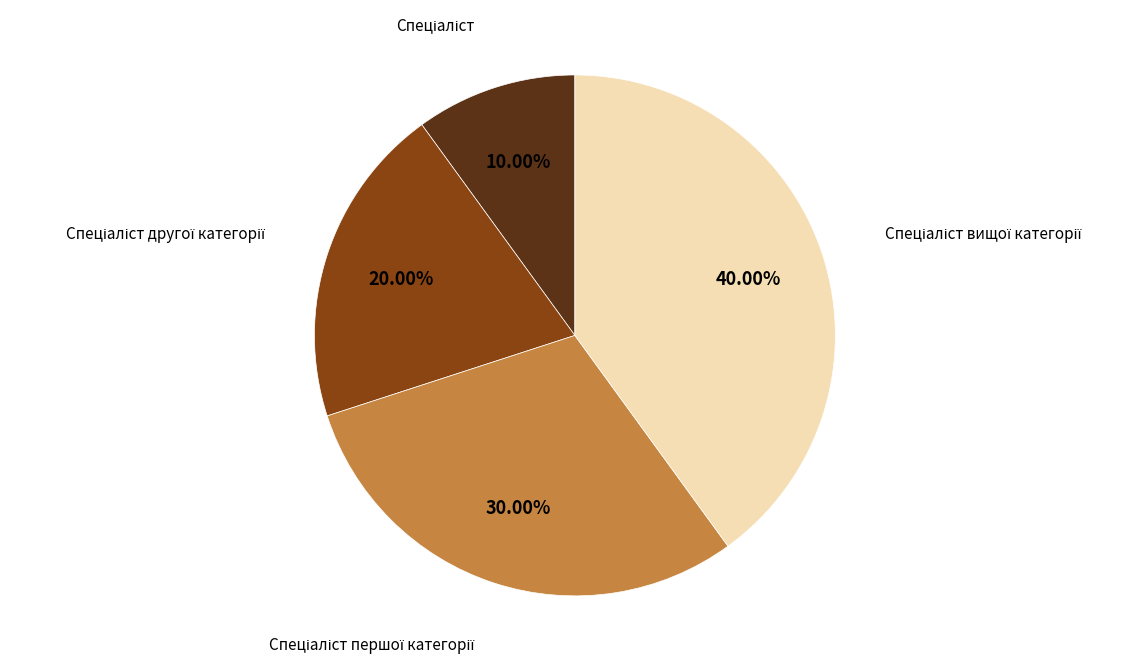

Does any single category account for the majority?

No